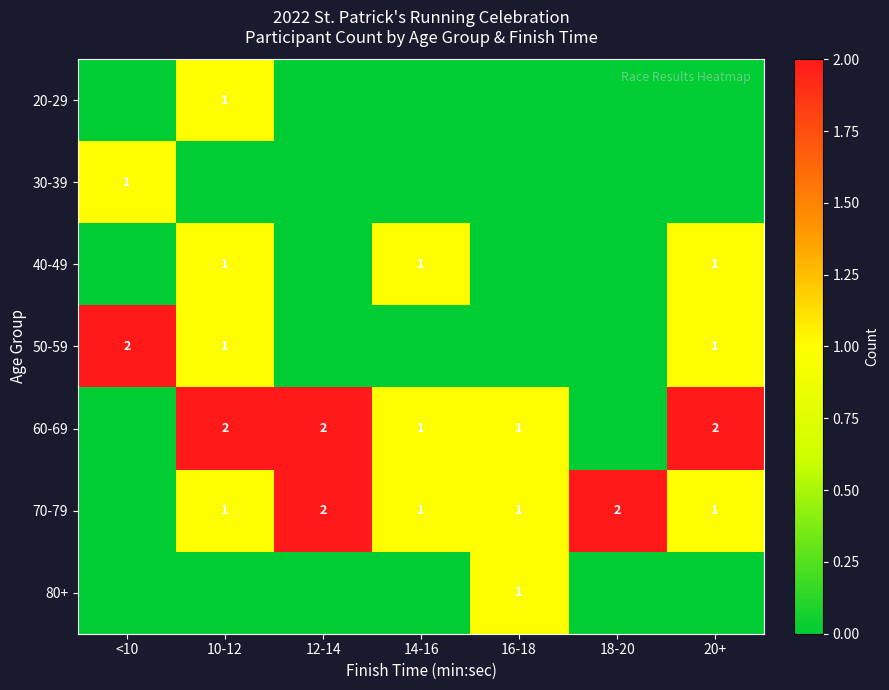

Is it true that 70-79 equals 1 at 14-16?

True